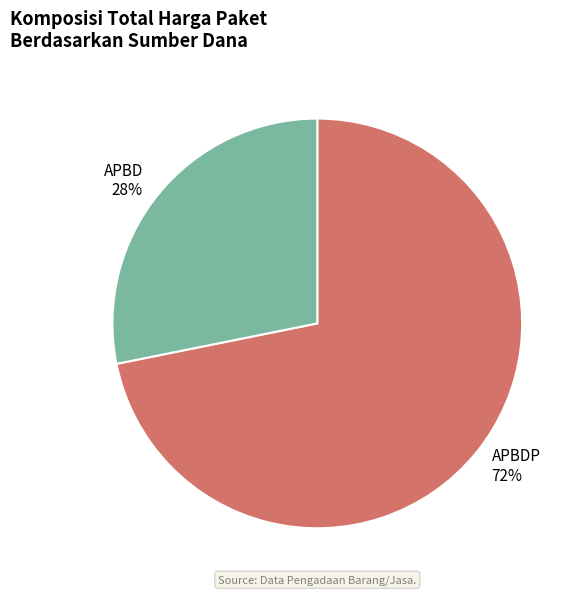

Rank the categories by value from highest to lowest.

APBDP 72%, APBD 28%